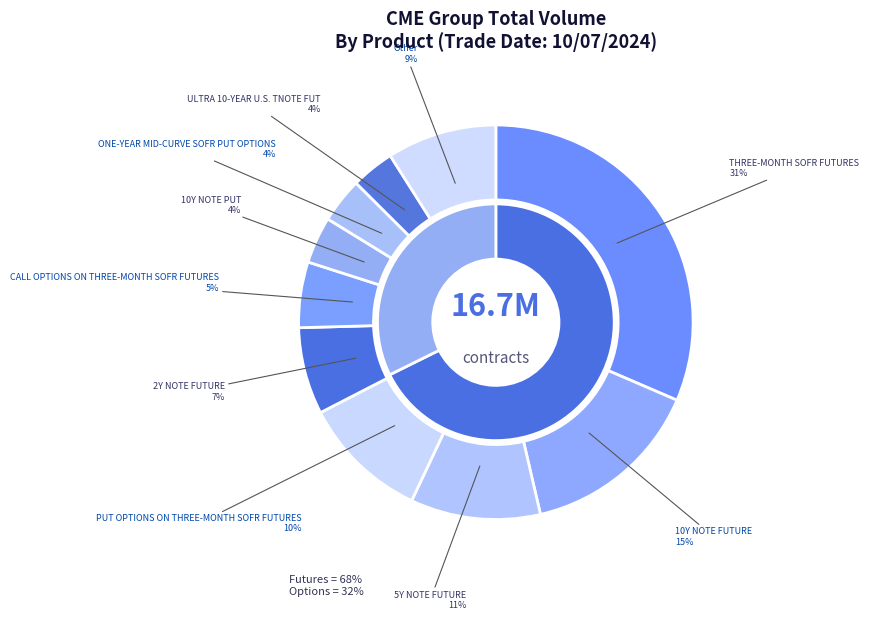

True or false: Other accounts for 19% of the total.

False